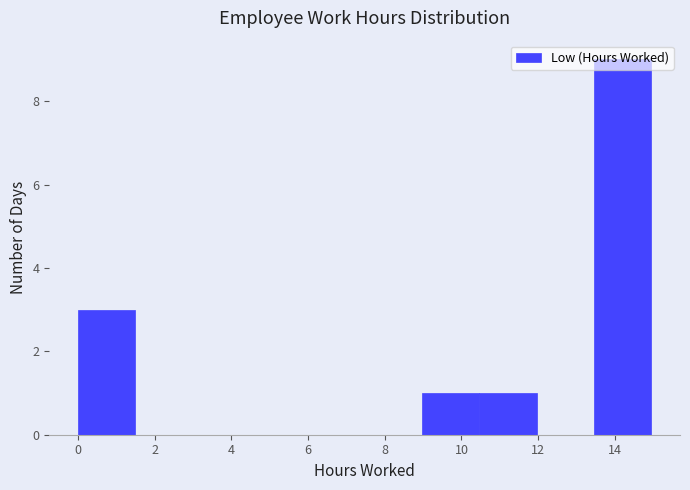

Reading left to right, transcribe this chart: for each bar, give the range it covers on the x-axis and its height. Neither the bar edges nor the heights are printed on the chart, so give them approximately, as read against the axes.

0.0 to 1.4: 3
1.4 to 3.0: 0
3.0 to 4.4: 0
4.4 to 6.0: 0
6.0 to 7.4: 0
7.4 to 9.0: 0
9.0 to 10.4: 1
10.4 to 12.0: 1
12.0 to 13.4: 0
13.4 to 15.0: 9